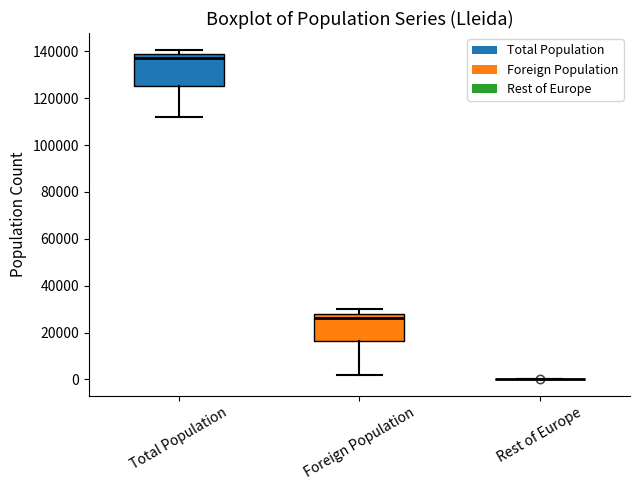

Reading left to right, read every box against the y-axis: the position of its median line, the range the box covers, and the ends of its whiskers. The values are not printed on the chart, so give them approximately, as read against the axis.

Total Population: median 138000, box 126000 to 140000, whiskers 112000 to 140000 (just above the box's upper edge)
Foreign Population: median 26000, box 16000 to 28000, whiskers 2000 to 30000
Rest of Europe: box collapsed to a line at 0, whiskers 0 to 0